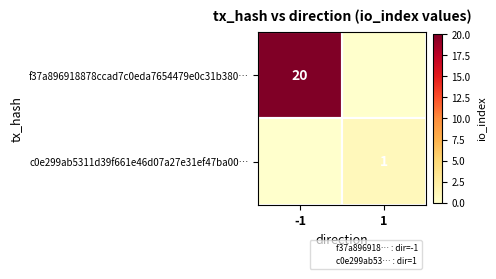

What value does the f37a896918878ccad7c0eda7654479e0c31b380… series have at -1?

20